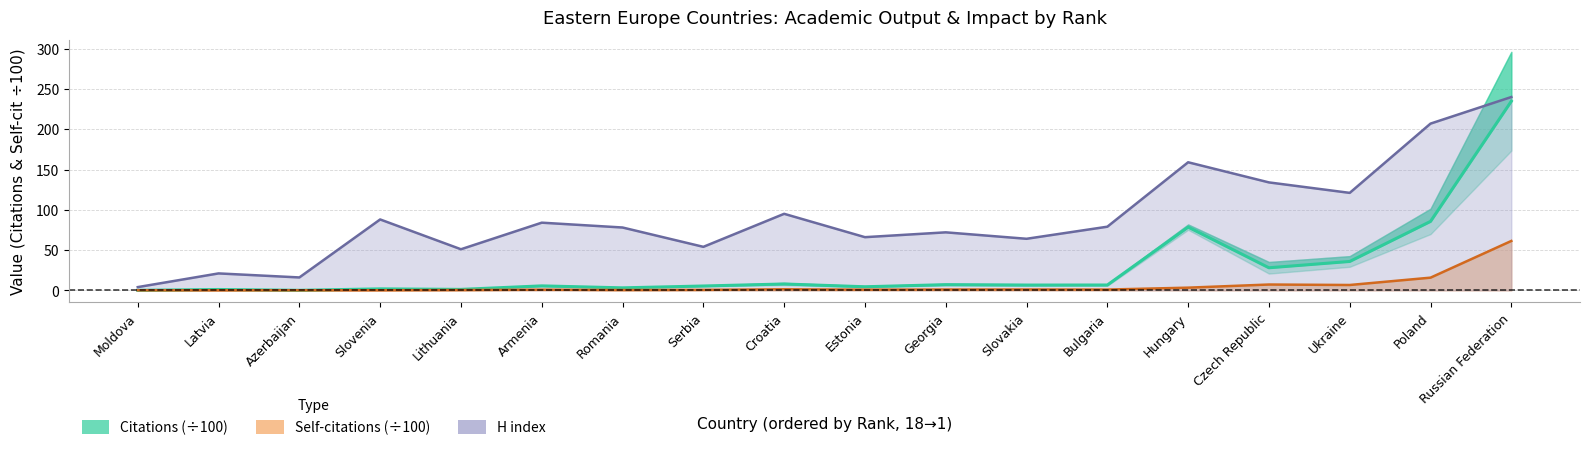

What is the value of the Self-citations (÷100) point at the 5th from the left?

0.3